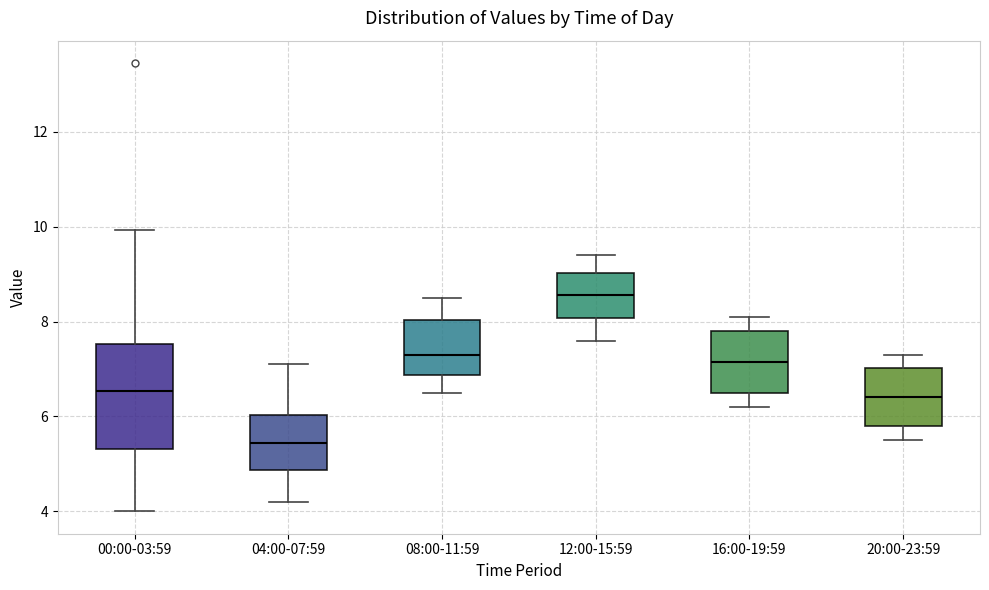

Reading left to right, transcribe this box plot: for each box, give where its median line is, the range the box spans, and where its two whiskers end, as read against the y-axis. The values are not printed on the chart, so give them approximately, as read against the axis.

00:00-03:59: median 6.6, box 5.4 to 7.6, whiskers 4.0 to 10.0
04:00-07:59: median 5.4, box 4.8 to 6.0, whiskers 4.2 to 7.2
08:00-11:59: median 7.4, box 6.8 to 8.0, whiskers 6.6 to 8.6
12:00-15:59: median 8.6, box 8.0 to 9.0, whiskers 7.6 to 9.4
16:00-19:59: median 7.2, box 6.6 to 7.8, whiskers 6.2 to 8.2
20:00-23:59: median 6.4, box 5.8 to 7.0, whiskers 5.6 to 7.4